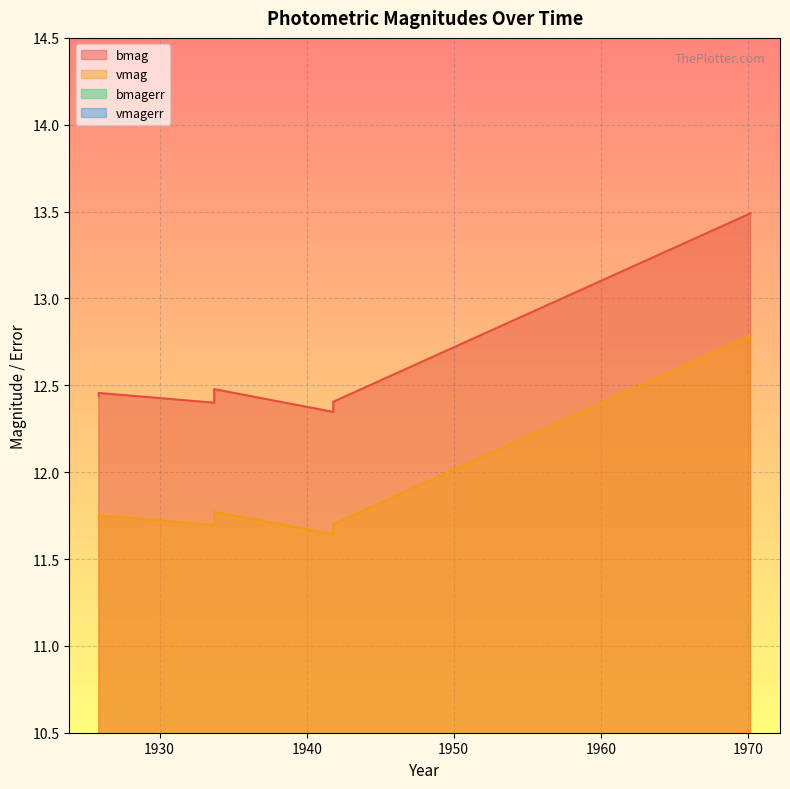

What is the smallest value displayed?

0.2